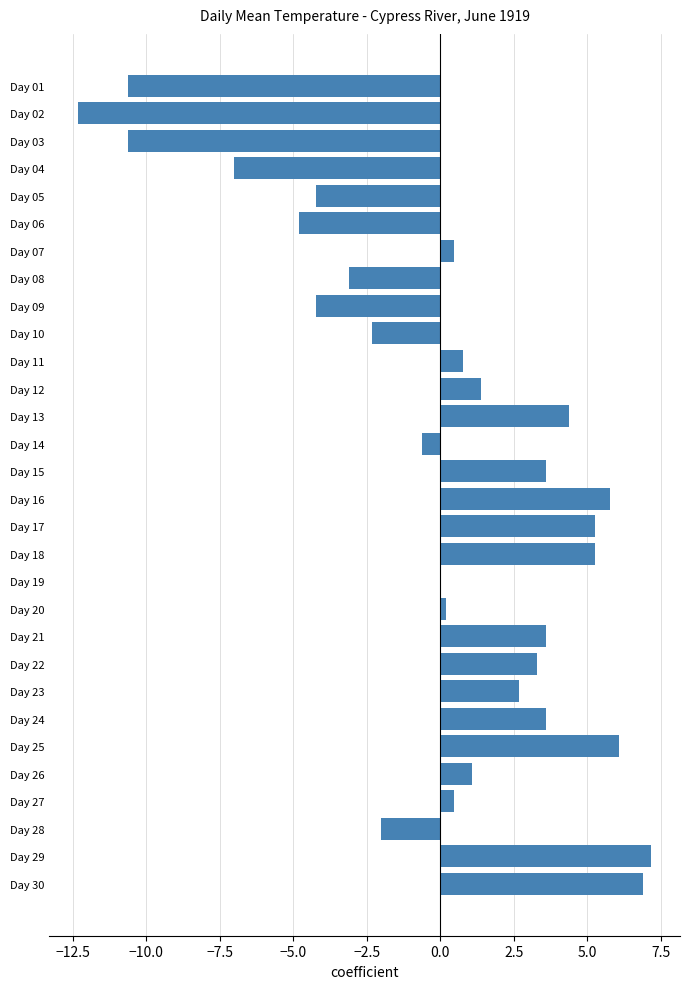

What is the sum of the values at Day 15 and Day 12?

5.0